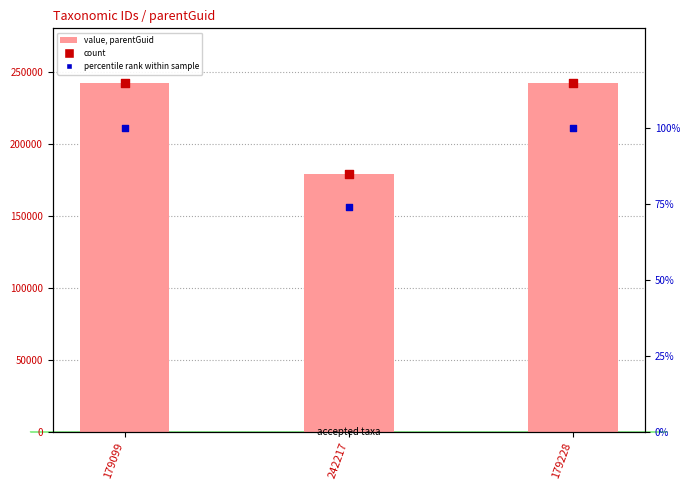

Which series reaches the maximum Y coordinate?

parentGuid (value)